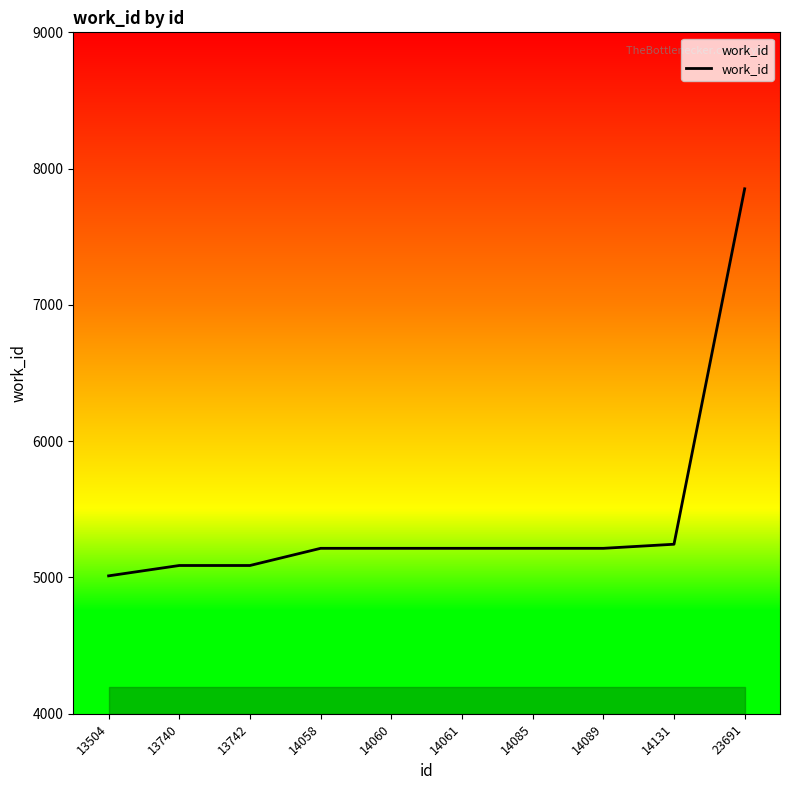

Which has a higher value, 14085 or 23691?

23691